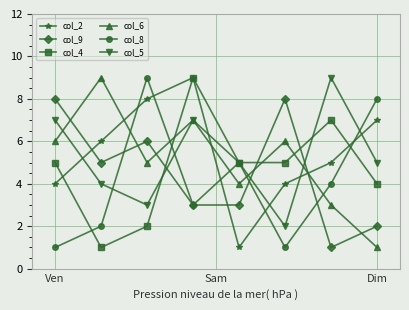

True or false: col_9 and col_6 intersect in this chart.

True